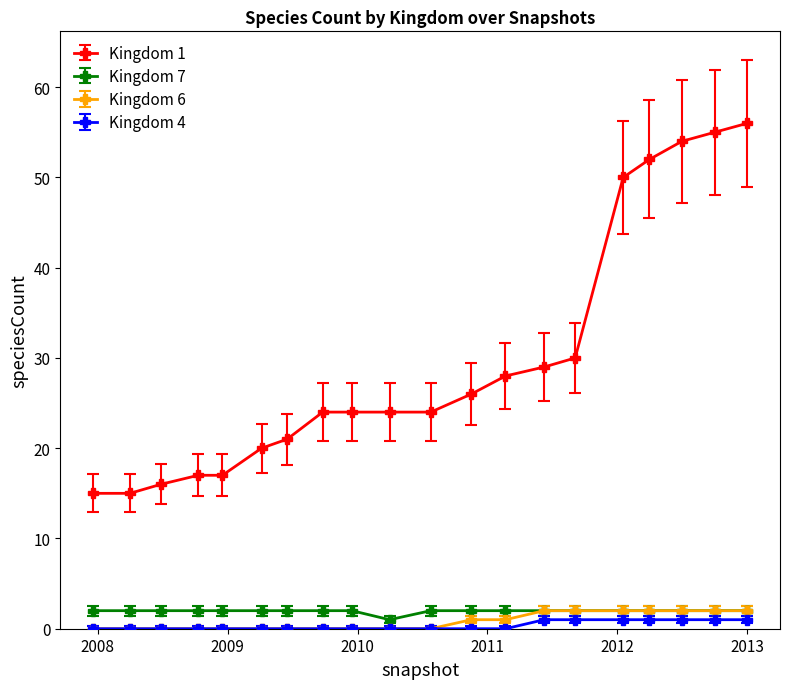

How many data points does each series have?

20